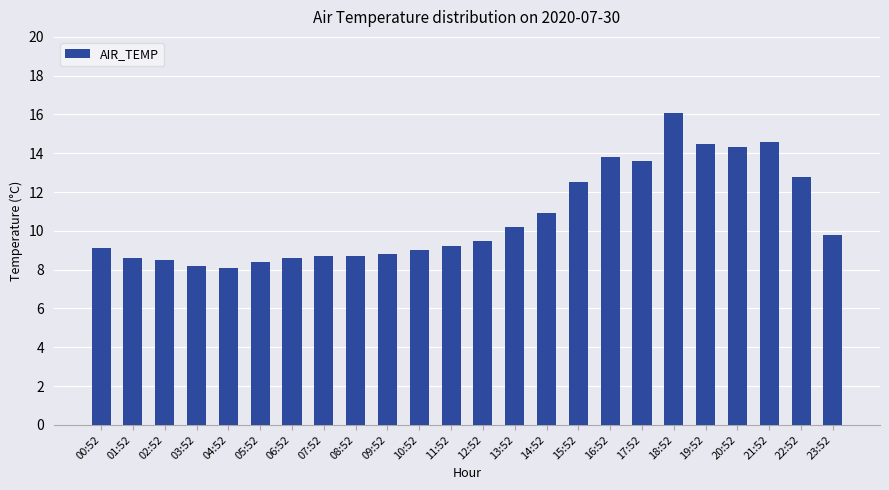

What position from the left is 04:52?

5